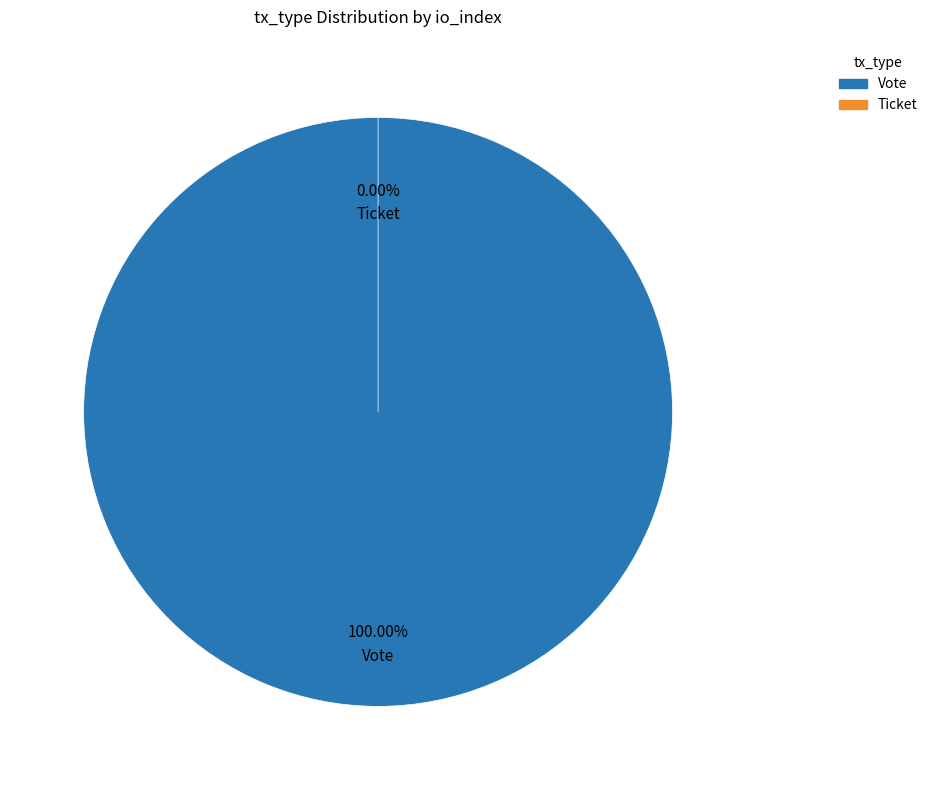

Is Ticket the majority of the pie?

No